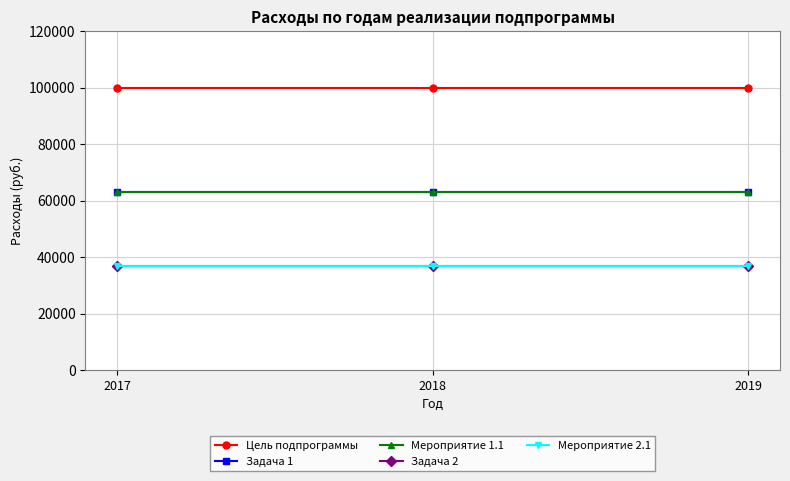

Does the chart display data point markers on the line(s)?

Yes